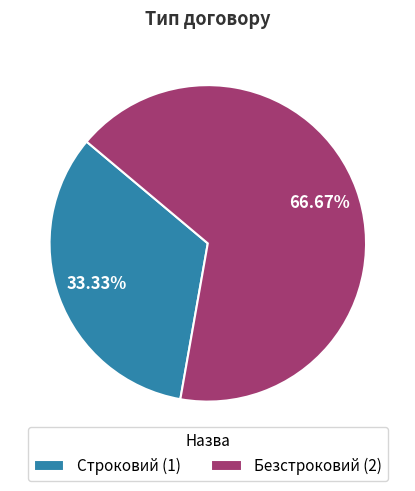

Combined, do Безстроковий and Строковий account for over 50%?

Yes